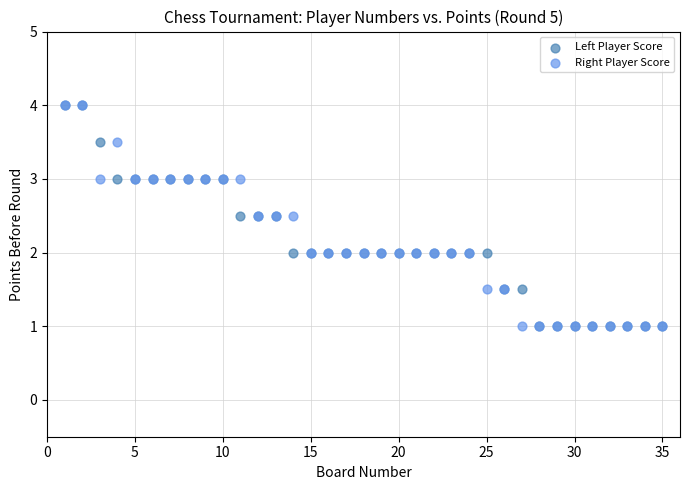

What are all the series names shown in the legend?

Left Player Score, Right Player Score